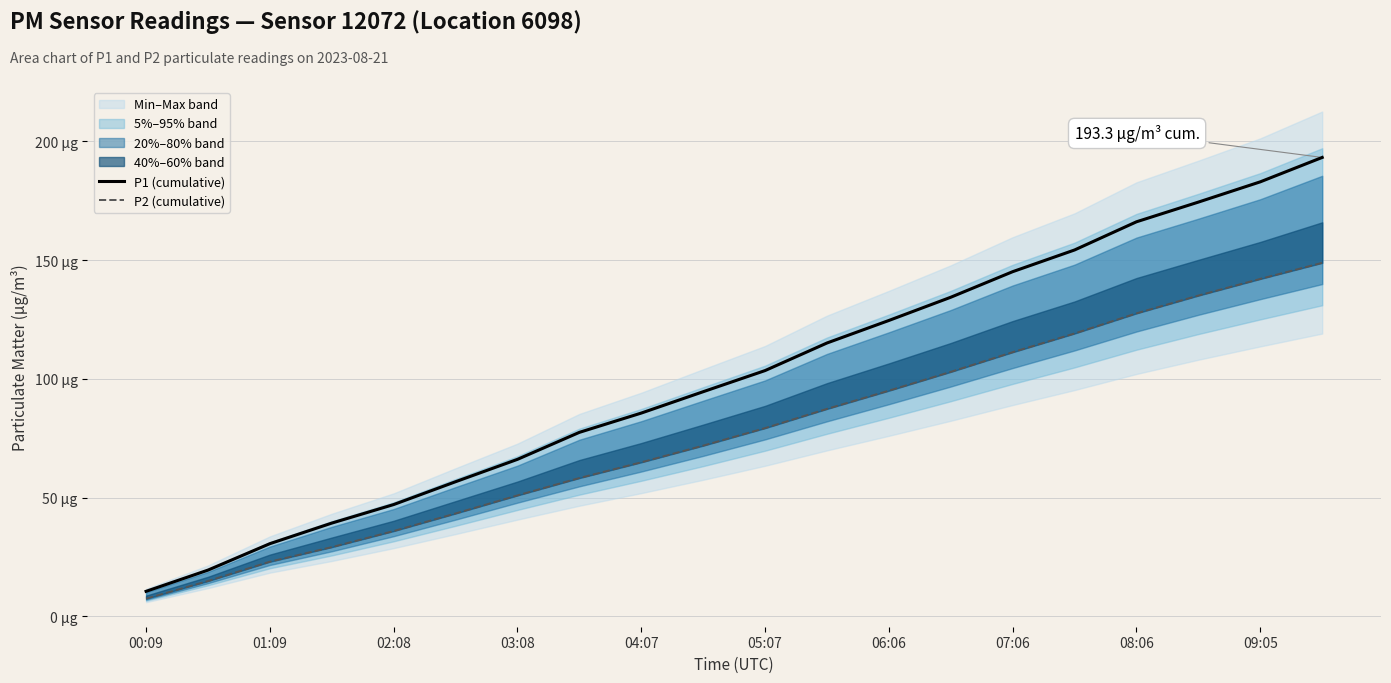

How many values in the P2 (cumulative) series exceed 79?

10